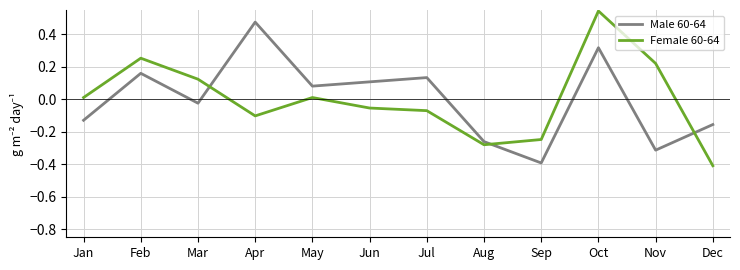

Between which two adjacent categories do Male 60-64 and Female 60-64 first intersect?

Mar and Apr